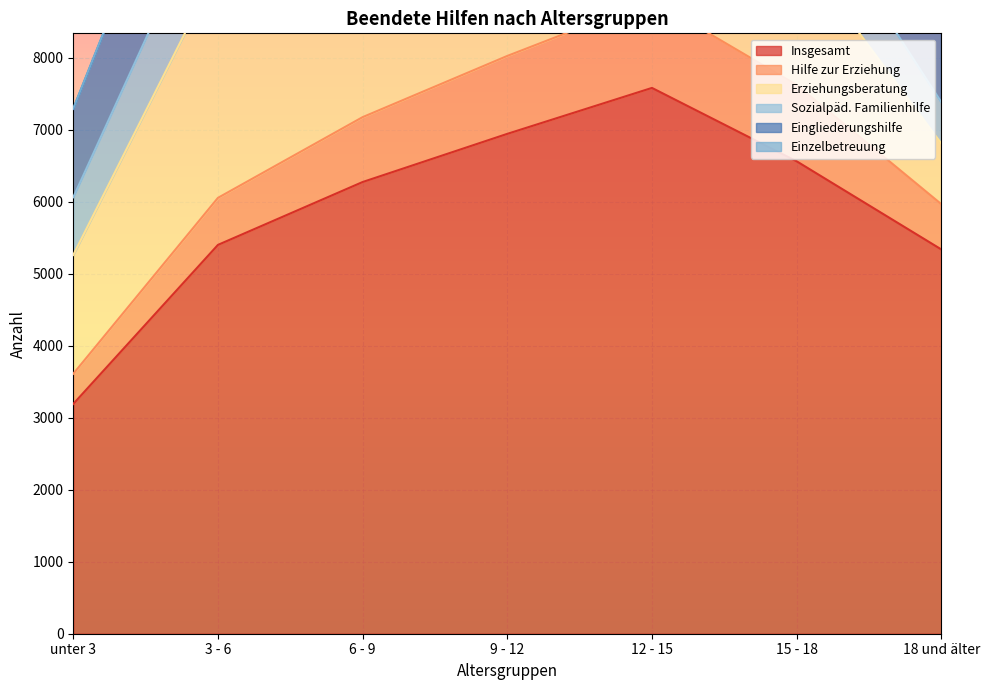

The value of Erziehungsberatung at 15 - 18 is 2563. True or false?

False